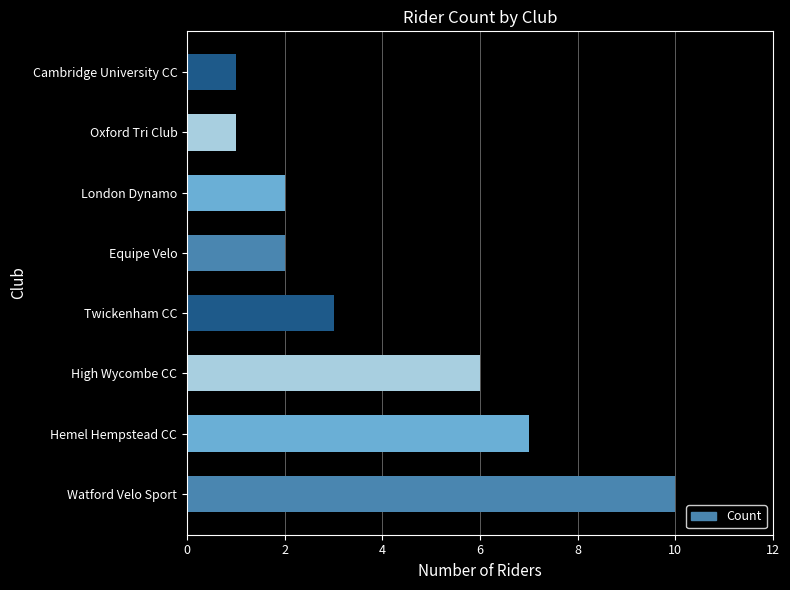

What is the difference between the maximum and minimum values?

9